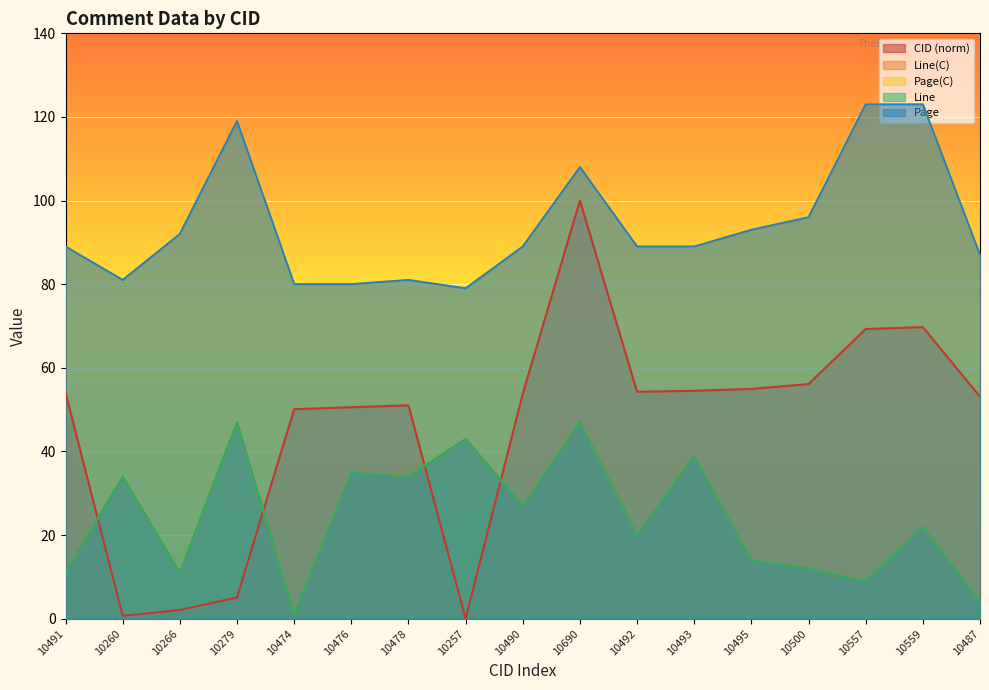

What is the label of the 16th point from the right?

10260